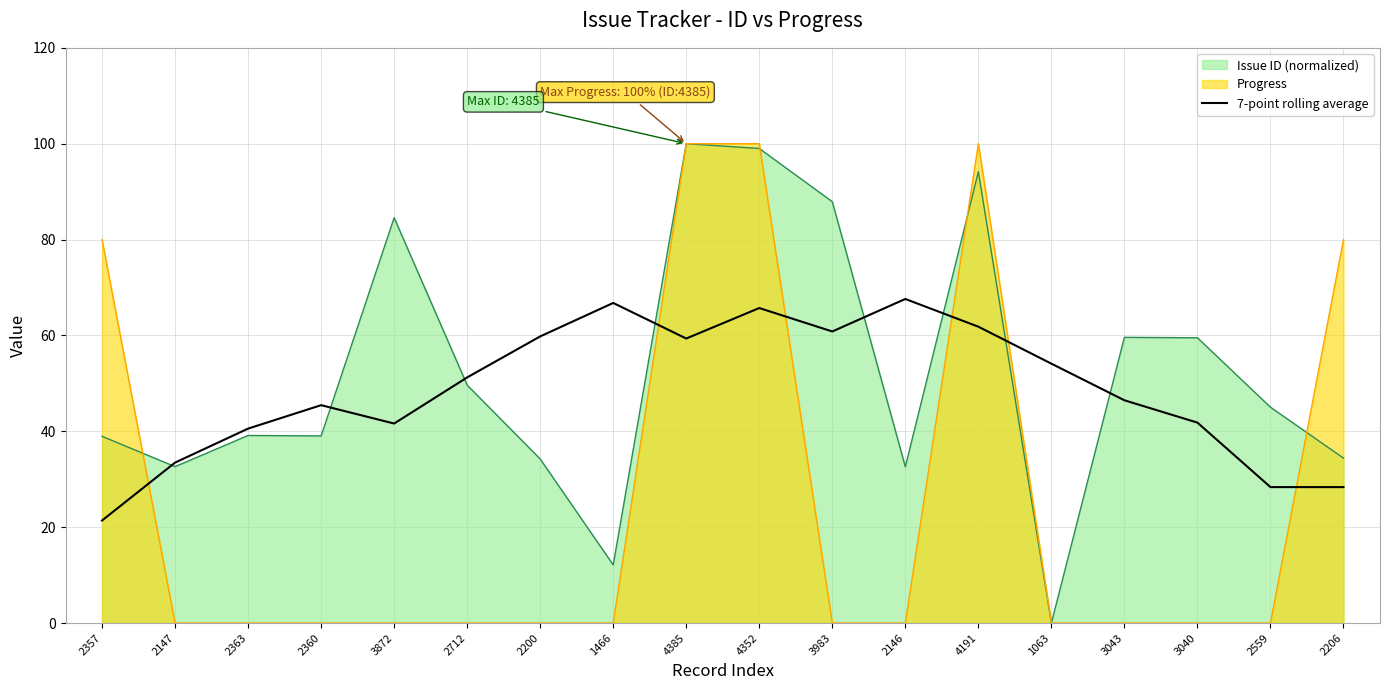

The Progress series shows 55.3 at 2146. True or false?

False